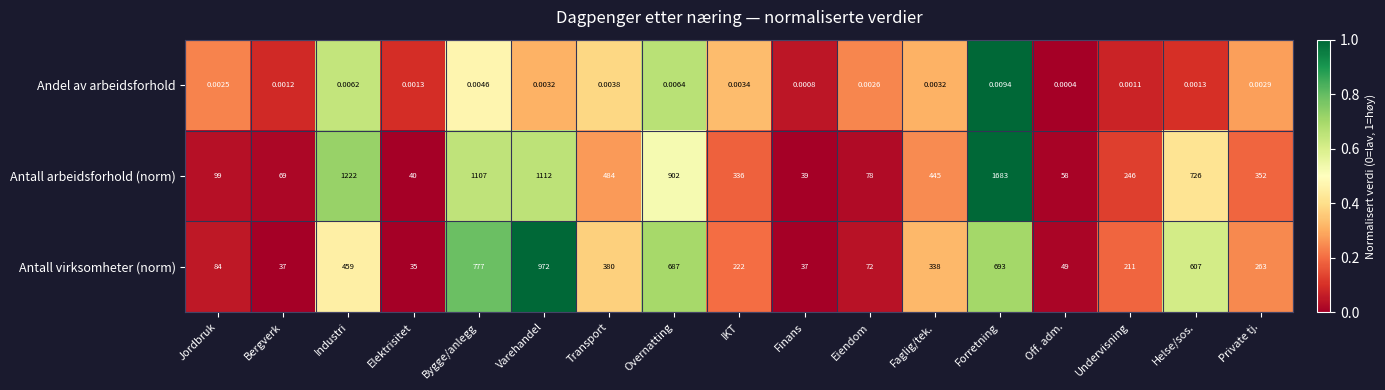

Rank the series by their average value, from highest to lowest.

Antall arbeidsforhold (norm), Antall virksomheter (norm), Andel av arbeidsforhold